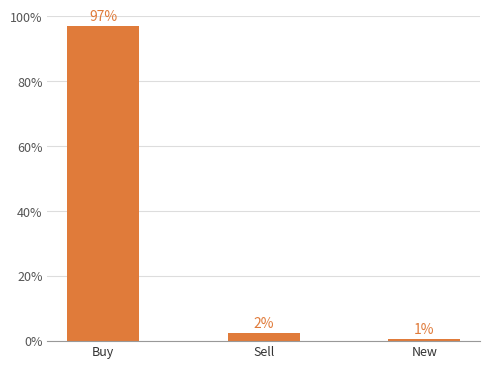

What is the average value?

33.3